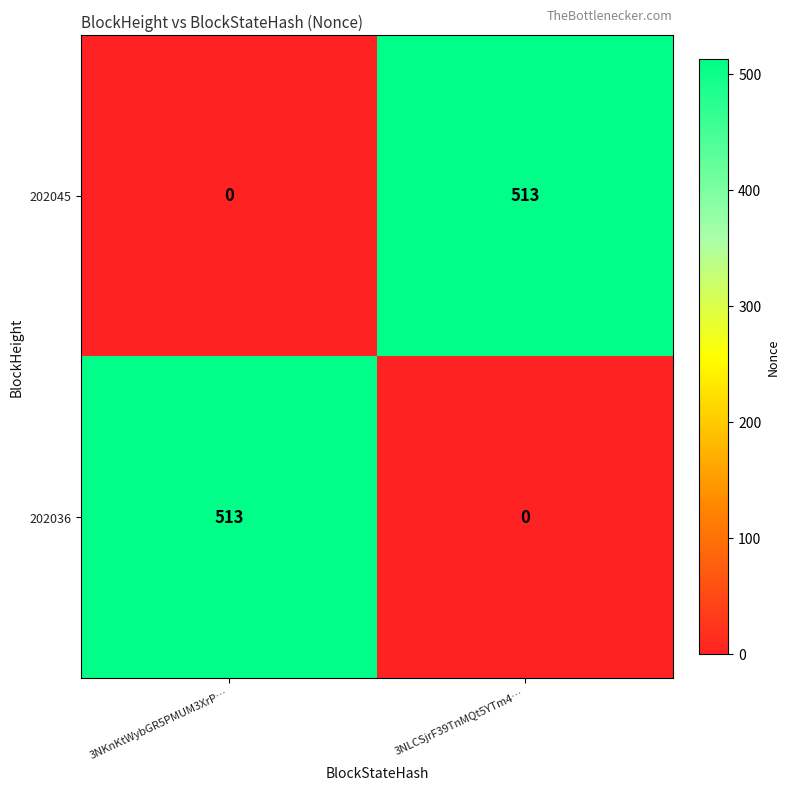

What is the difference between the maximum and minimum values in the 202045 series?

513